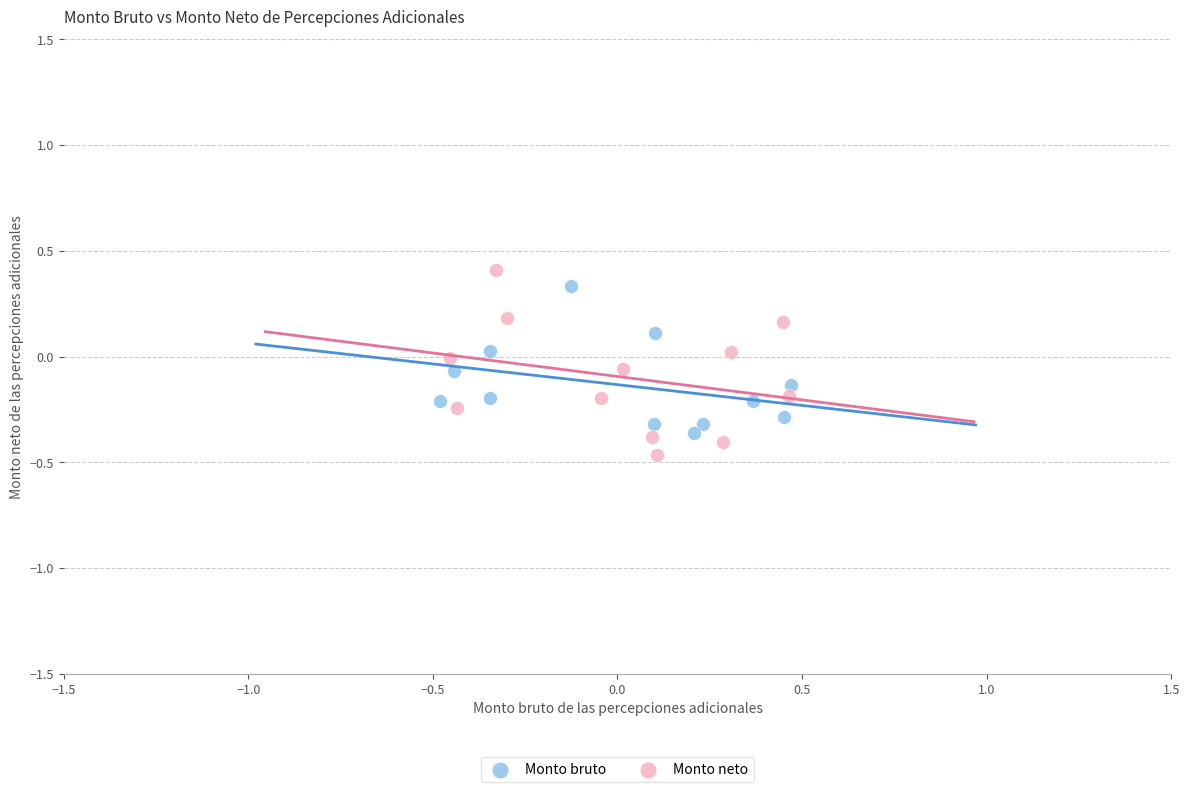

What are all the series names shown in the legend?

Monto bruto, Monto neto